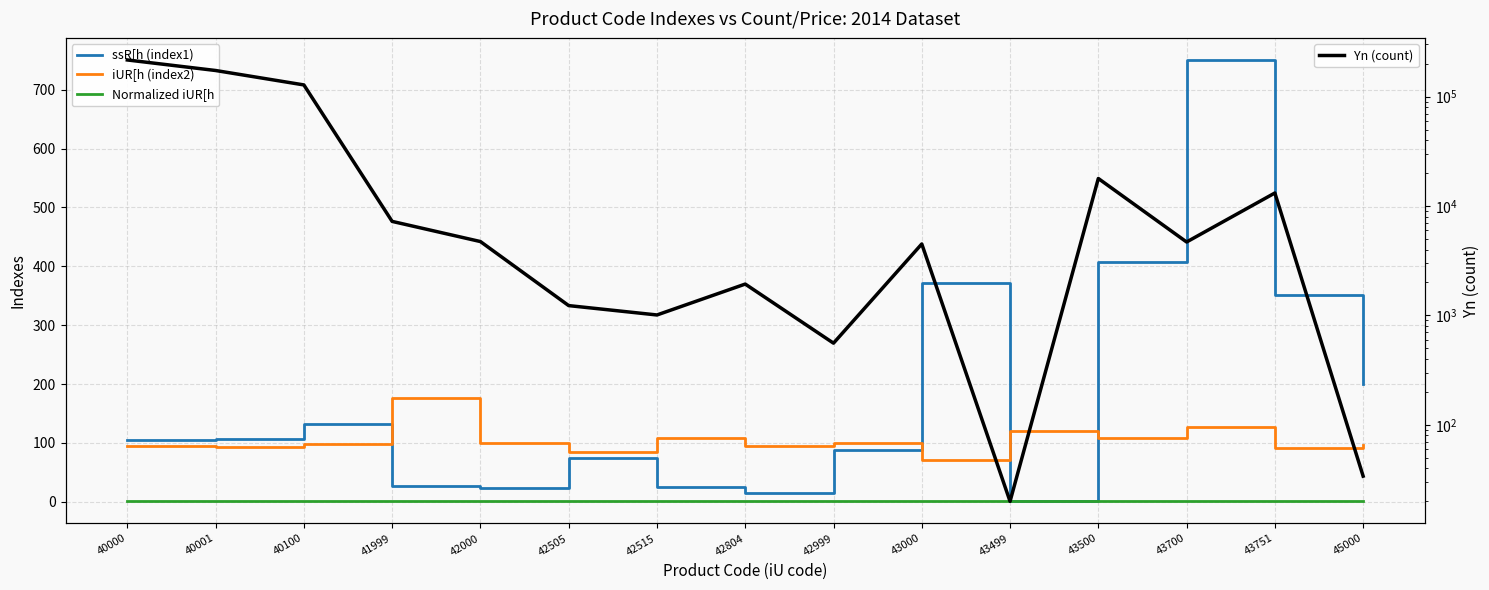

Which series has the widest spread of values?

Yn (count)